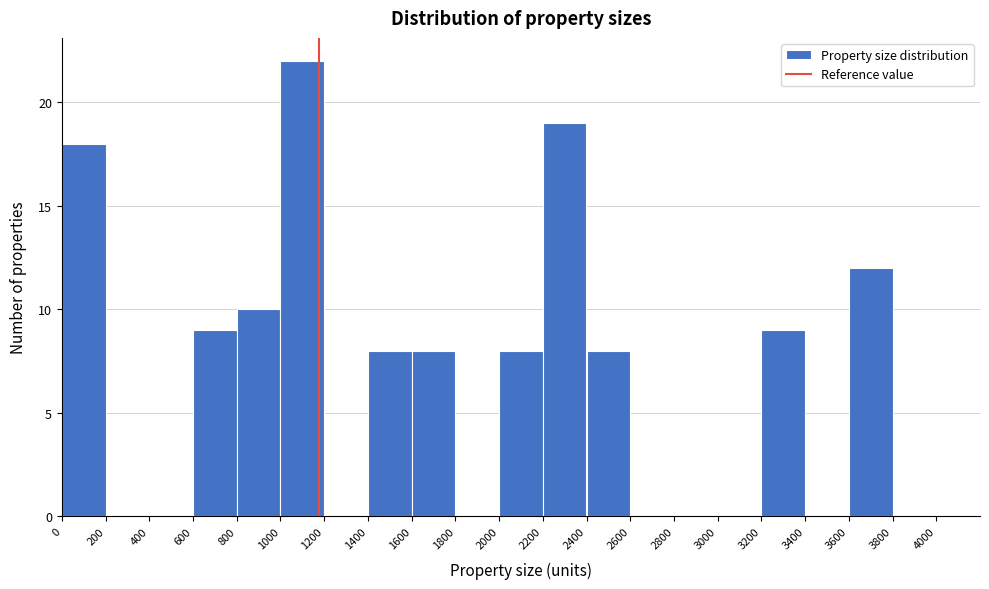

Reading left to right, transcribe this chart: for each bar, give the range it covers on the x-axis and its height. The values are not printed on the chart, so give them approximately, as read against the axis.

0 to 200: 18
200 to 400: 0
400 to 600: 0
600 to 800: 9
800 to 1000: 10
1000 to 1200: 22
1200 to 1400: 0
1400 to 1600: 8
1600 to 1800: 8
1800 to 2000: 0
2000 to 2200: 8
2200 to 2400: 19
2400 to 2600: 8
2600 to 2800: 0
2800 to 3000: 0
3000 to 3200: 0
3200 to 3400: 9
3400 to 3600: 0
3600 to 3800: 12
3800 to 4000: 0